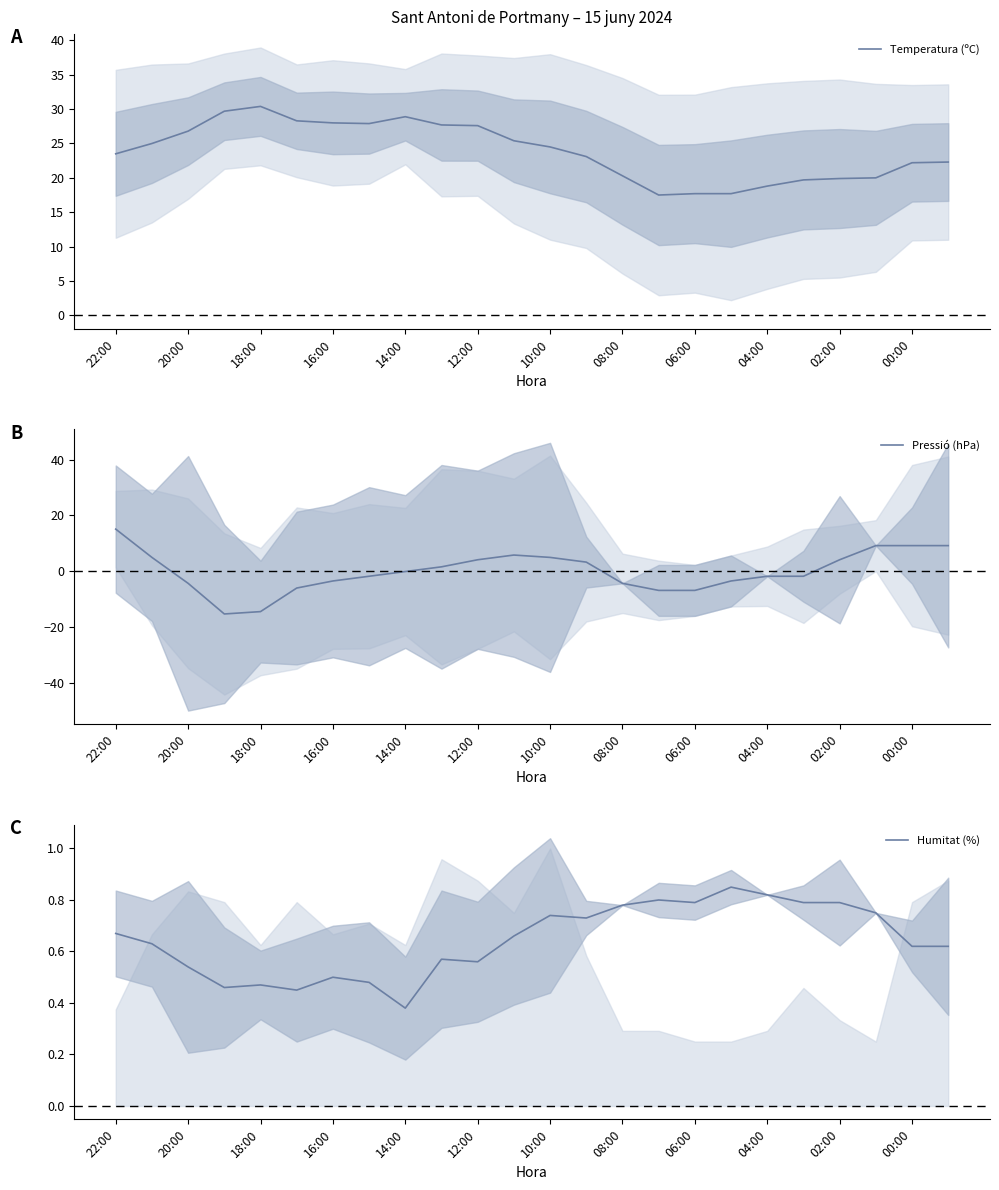

How many interior local peaks does the Temperatura (ºC) series have?

2